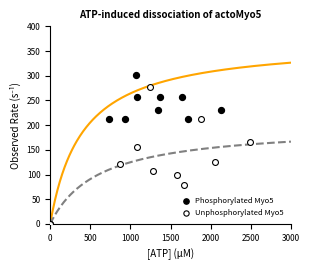

What are all the series names shown in the legend?

Phosphorylated Myo5, Unphosphorylated Myo5